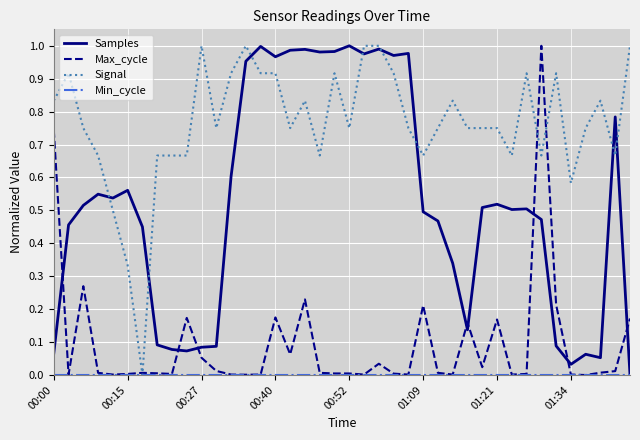

Which series has the largest total across all categories?

Signal